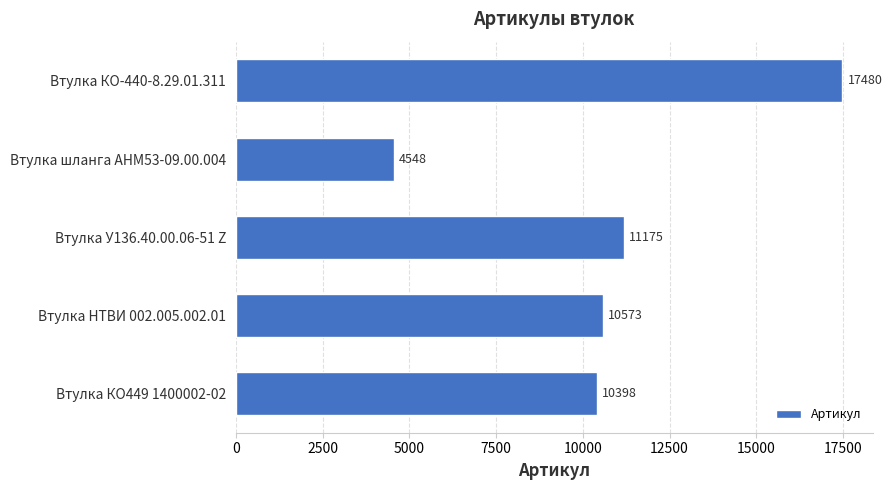

Does the chart contain stacked bars?

No